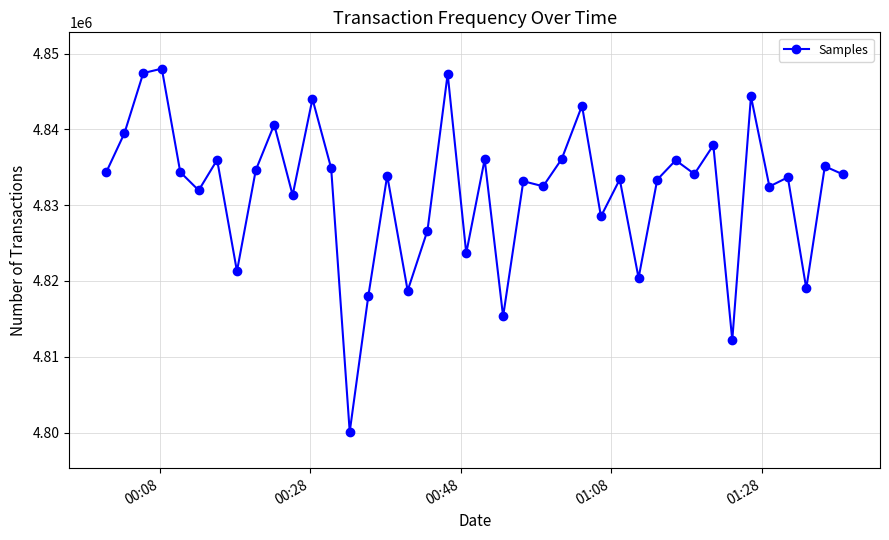

What is the average value?

4831933